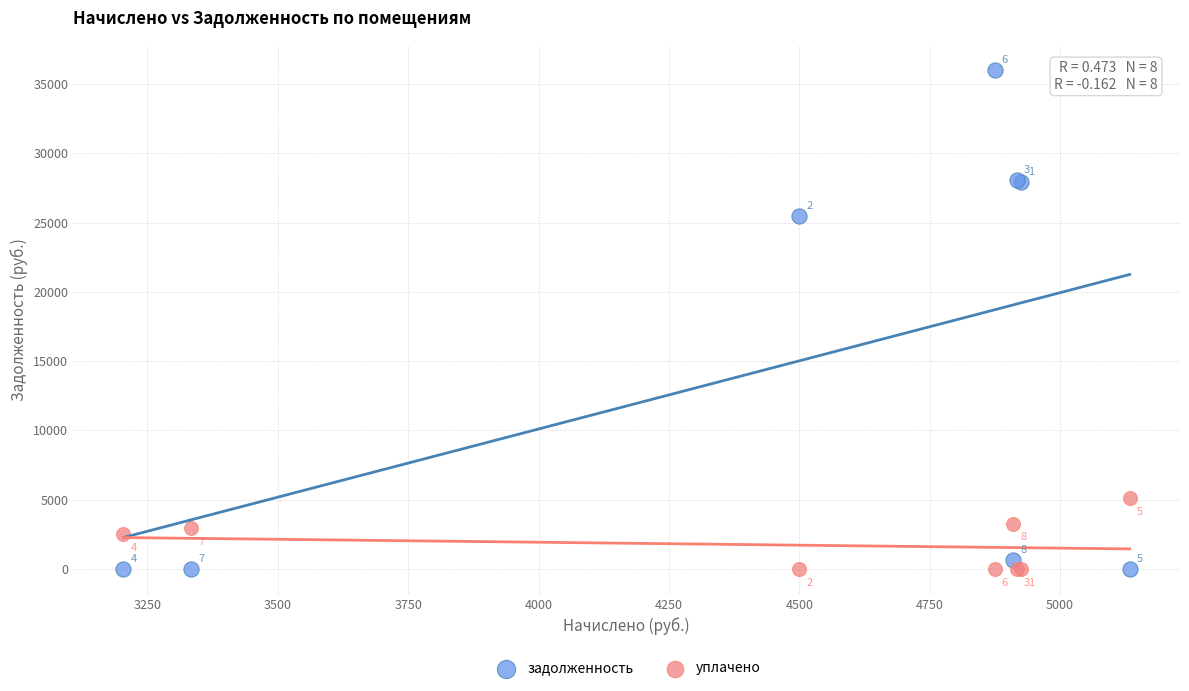

Which series contains the highest Y value?

задолженность